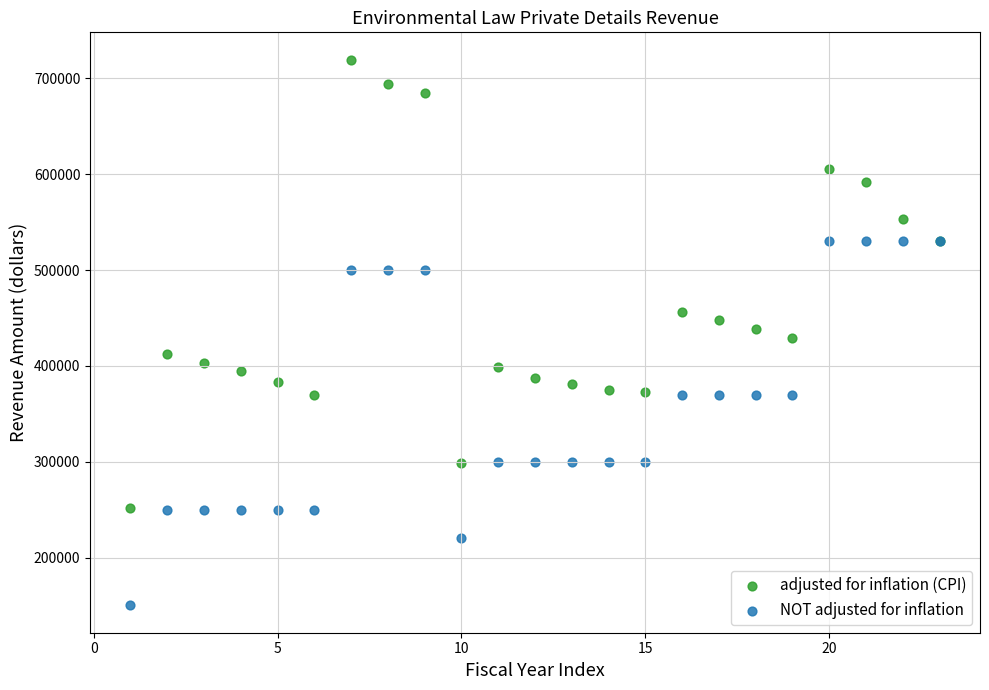

What are all the series names shown in the legend?

adjusted for inflation (CPI), NOT adjusted for inflation